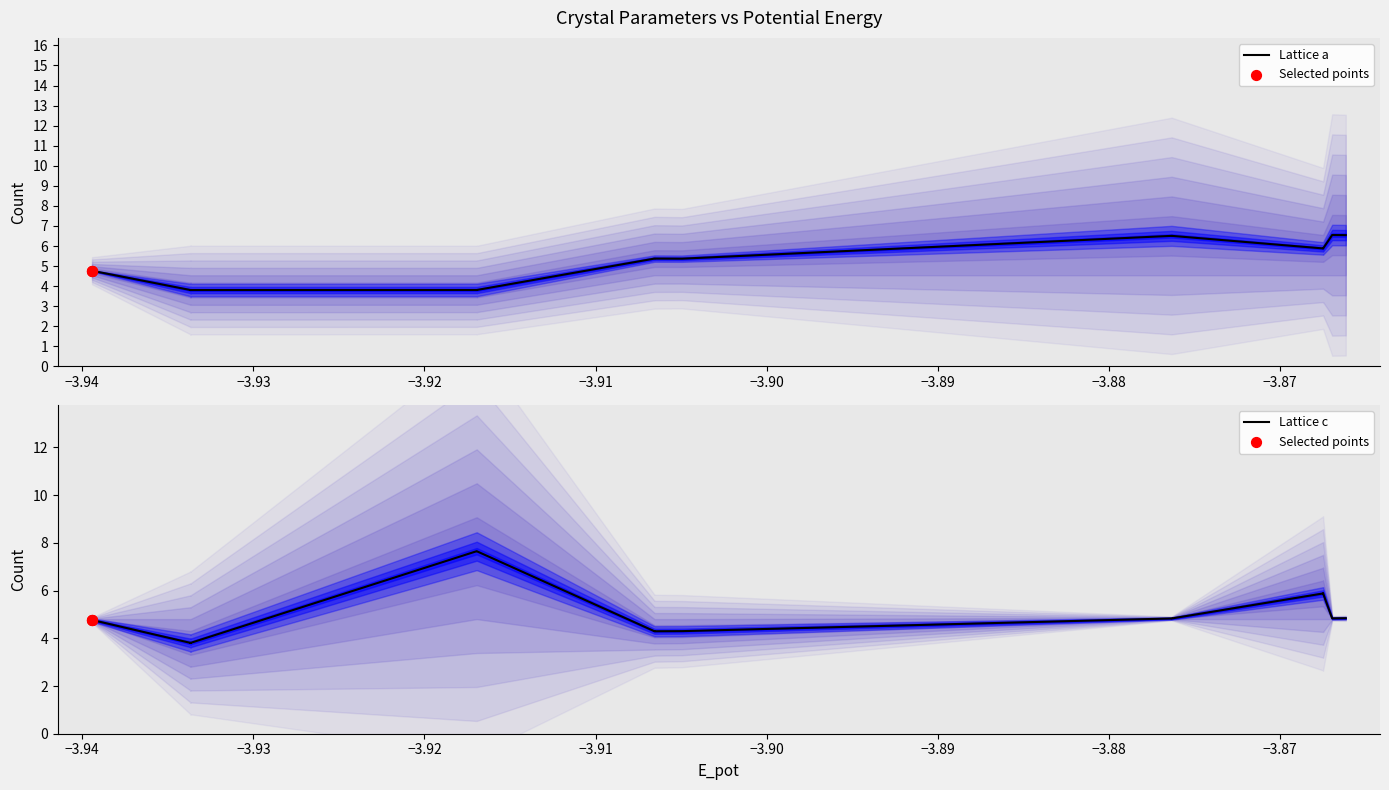

Which series has the widest spread of Y values?

c